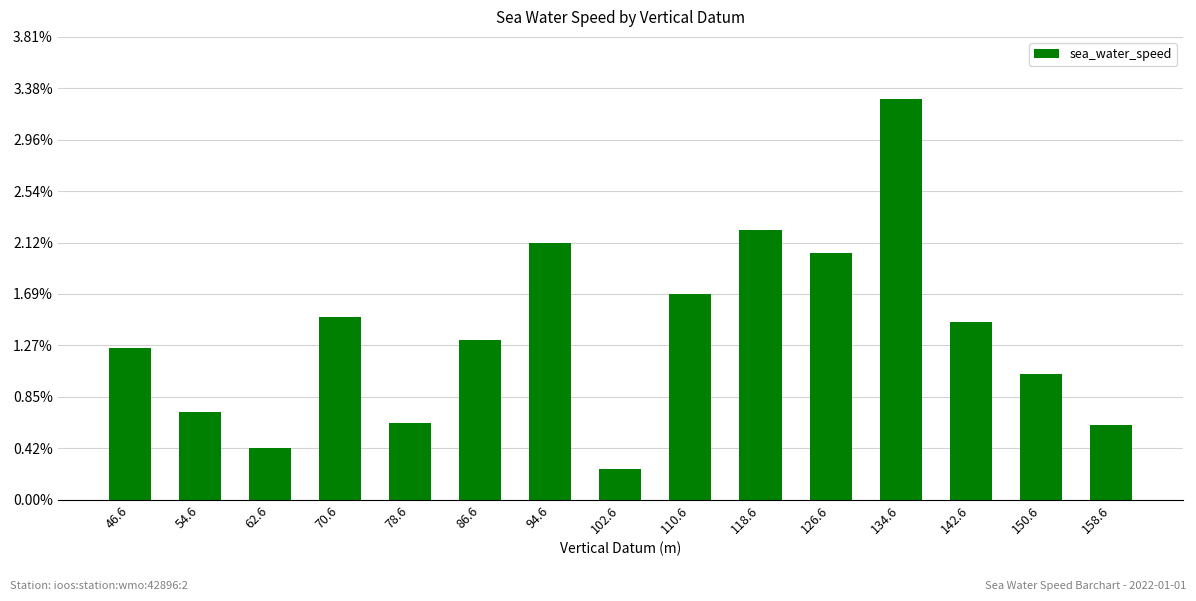

Reading left to right, list all the values displayed in this chart.

5.9	3.4	2.0	7.1	3.0	6.2	10.0	1.2	8.0	10.5	9.6	15.6	6.9	4.9	2.9